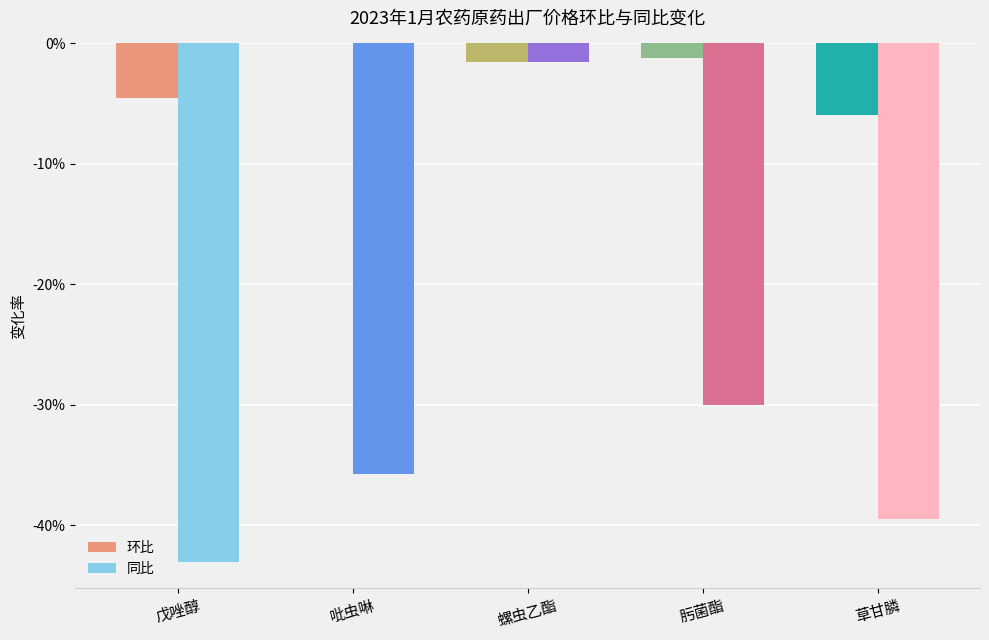

At 吡虫啉, list the series in order from largest to smallest.

环比, 同比